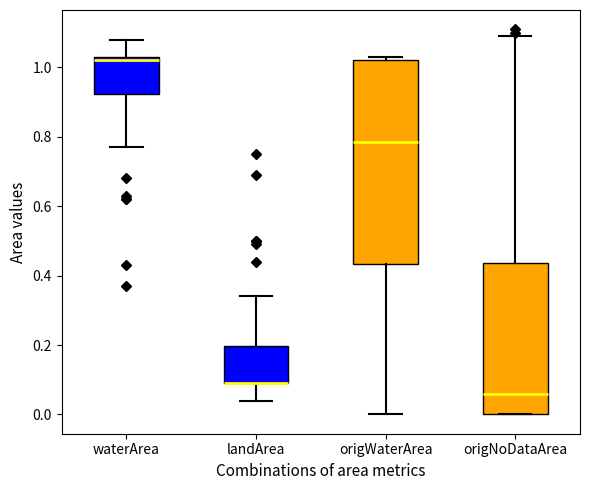

Reading left to right, read every box against the y-axis: the position of its median line, the range the box covers, and the ends of its whiskers. The values are not printed on the chart, so give them approximately, as read against the axis.

waterArea: median 1.02, box 0.92 to 1.04, whiskers 0.78 to 1.08
landArea: median 0.10 (drawn on the box's lower edge), box 0.10 to 0.20, whiskers 0.04 to 0.34
origWaterArea: median 0.78, box 0.44 to 1.02, whiskers 0.00 to 1.04
origNoDataArea: median 0.06, box 0.00 to 0.44, whiskers 0.00 to 1.10